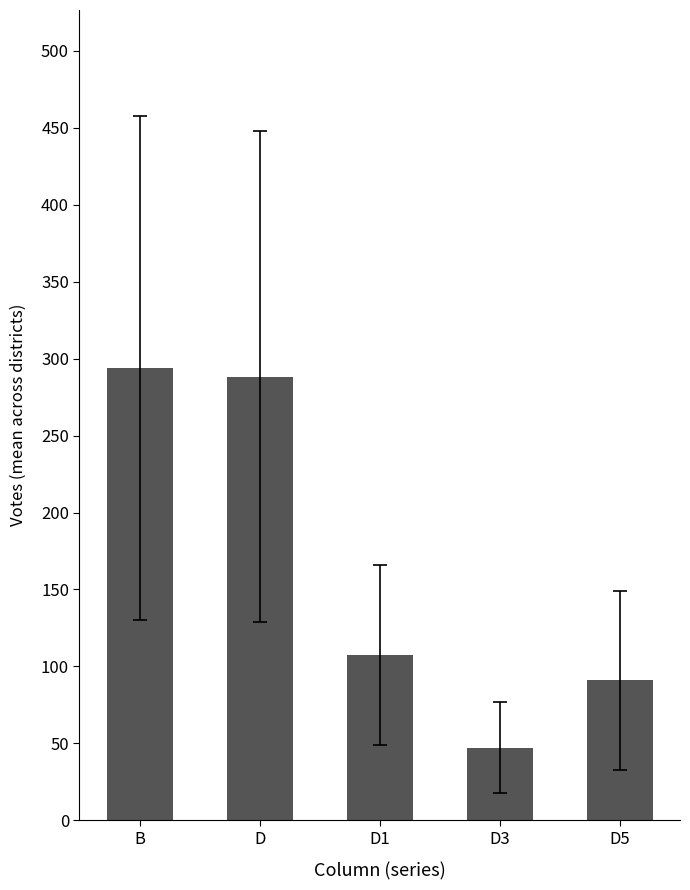

Between D5 and D1, which is larger?

D1